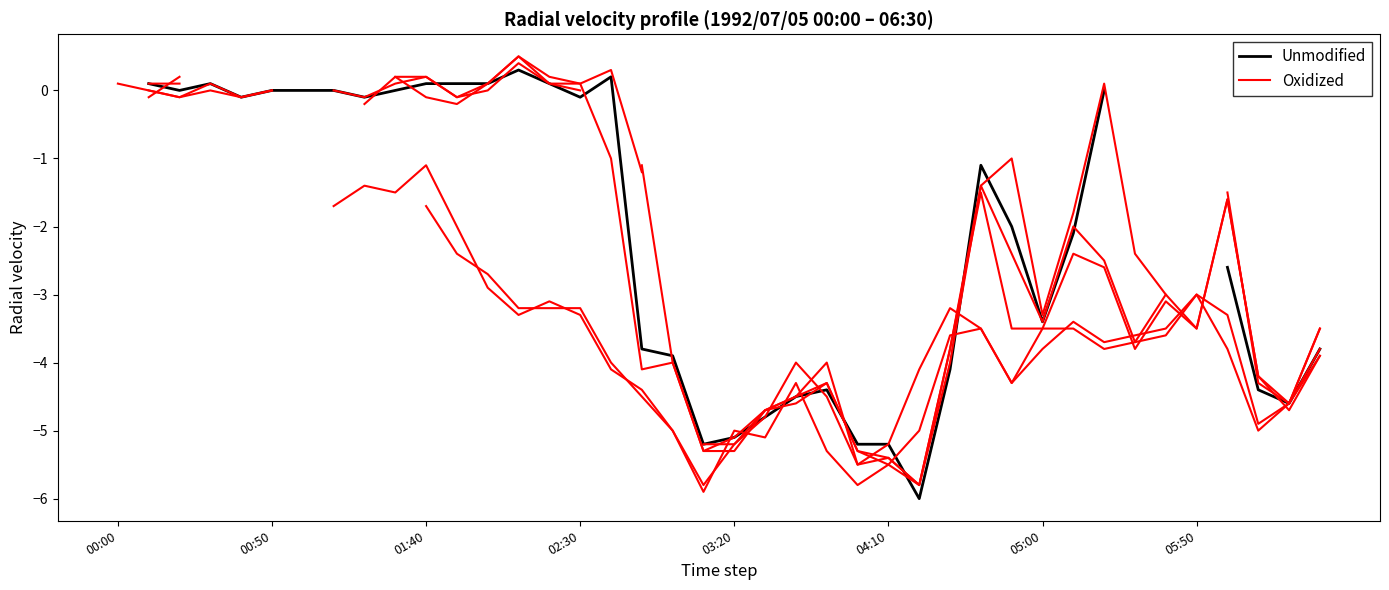

Count the Oxidized values in the range -5 to -3.

23